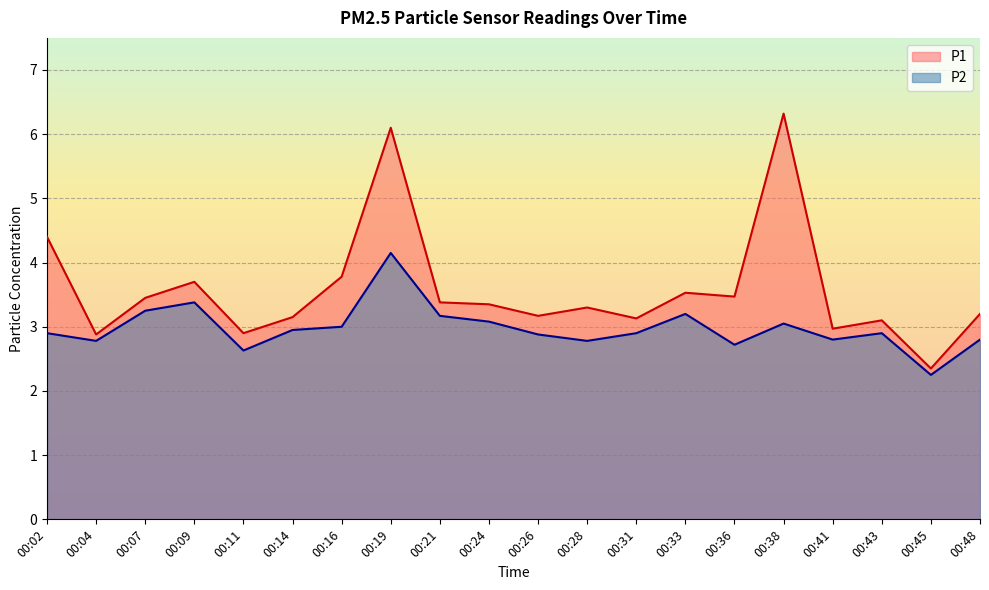

What is the value of the P1 point at the 19th from the left?

2.4